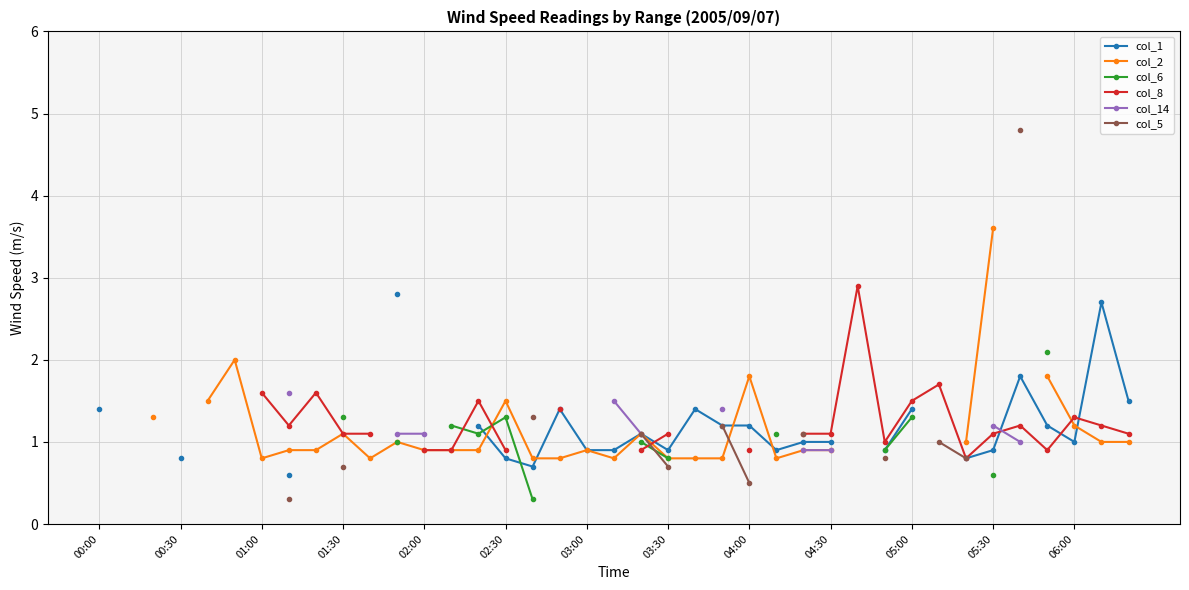

True or false: col_6 has more than 1 points higher than both neighbors.

False